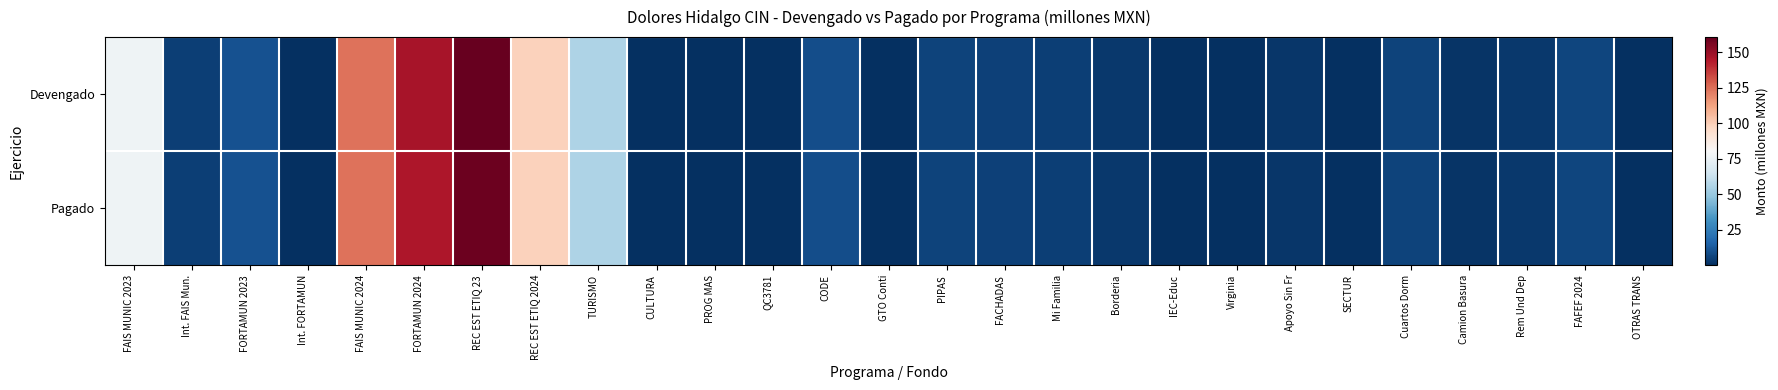

What is the difference between the highest and lowest values at REC EST ETIQ 23?

1.8